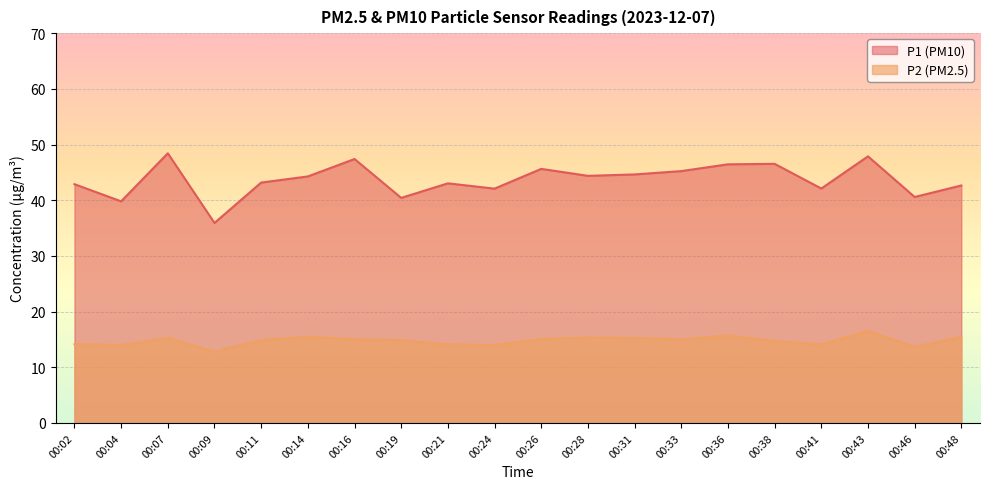

What are all the series names shown in the legend?

P1 (PM10), P2 (PM2.5)